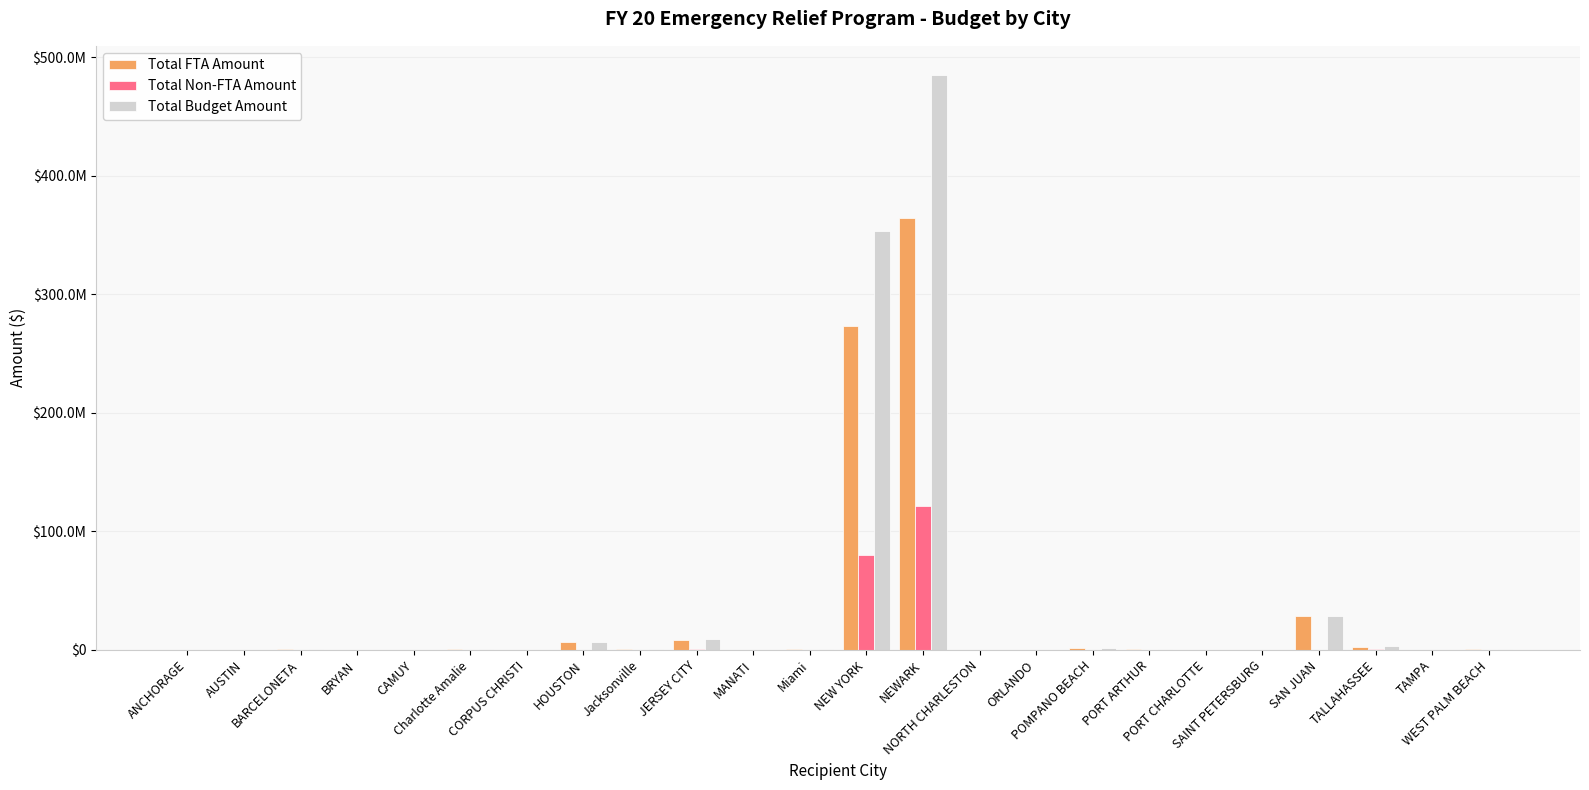

Reading left to right, transcribe all the data shown in this chart.

Total FTA Amount: ANCHORAGE=159000.0	AUSTIN=65000.0	BARCELONETA=901000.0	BRYAN=20000.0	CAMUY=159000.0	Charlotte Amalie=856111.0	CORPUS CHRISTI=205000.0	HOUSTON=6714118.0	Jacksonville=700000.0	JERSEY CITY=8152118.5	MANATI=233000.0	Miami=1000000.0	NEW YORK=273285740.0	NEWARK=363936077.0	NORTH CHARLESTON=5997.0	ORLANDO=14000.0	POMPANO BEACH=1930182.0	PORT ARTHUR=937103.0	PORT CHARLOTTE=5853.0	SAINT PETERSBURG=165290.0	SAN JUAN=28360457.0	TALLAHASSEE=2318736.0	TAMPA=103345.0	WEST PALM BEACH=1084553.0
Total Non-FTA Amount: ANCHORAGE=39750.0	AUSTIN=0.0	BARCELONETA=0.0	BRYAN=0.0	CAMUY=0.0	Charlotte Amalie=0.0	CORPUS CHRISTI=1051.0	HOUSTON=22237.0	Jacksonville=175000.0	JERSEY CITY=945046.0	MANATI=0.0	Miami=0.0	NEW YORK=80108834.0	NEWARK=121312025.0	NORTH CHARLESTON=1500.0	ORLANDO=0.0	POMPANO BEACH=0.0	PORT ARTHUR=180950.0	PORT CHARLOTTE=0.0	SAINT PETERSBURG=0.0	SAN JUAN=0.0	TALLAHASSEE=760922.0	TAMPA=0.0	WEST PALM BEACH=0.0
Total Budget Amount: ANCHORAGE=198750.0	AUSTIN=65000.0	BARCELONETA=901000.0	BRYAN=20000.0	CAMUY=159000.0	Charlotte Amalie=856111.0	CORPUS CHRISTI=206051.0	HOUSTON=6736355.0	Jacksonville=875000.0	JERSEY CITY=9097164.5	MANATI=233000.0	Miami=1000000.0	NEW YORK=353394574.0	NEWARK=485248102.0	NORTH CHARLESTON=7497.0	ORLANDO=14000.0	POMPANO BEACH=1930182.0	PORT ARTHUR=1118053.0	PORT CHARLOTTE=5853.0	SAINT PETERSBURG=165290.0	SAN JUAN=28360457.0	TALLAHASSEE=3079658.0	TAMPA=103345.0	WEST PALM BEACH=1084553.0